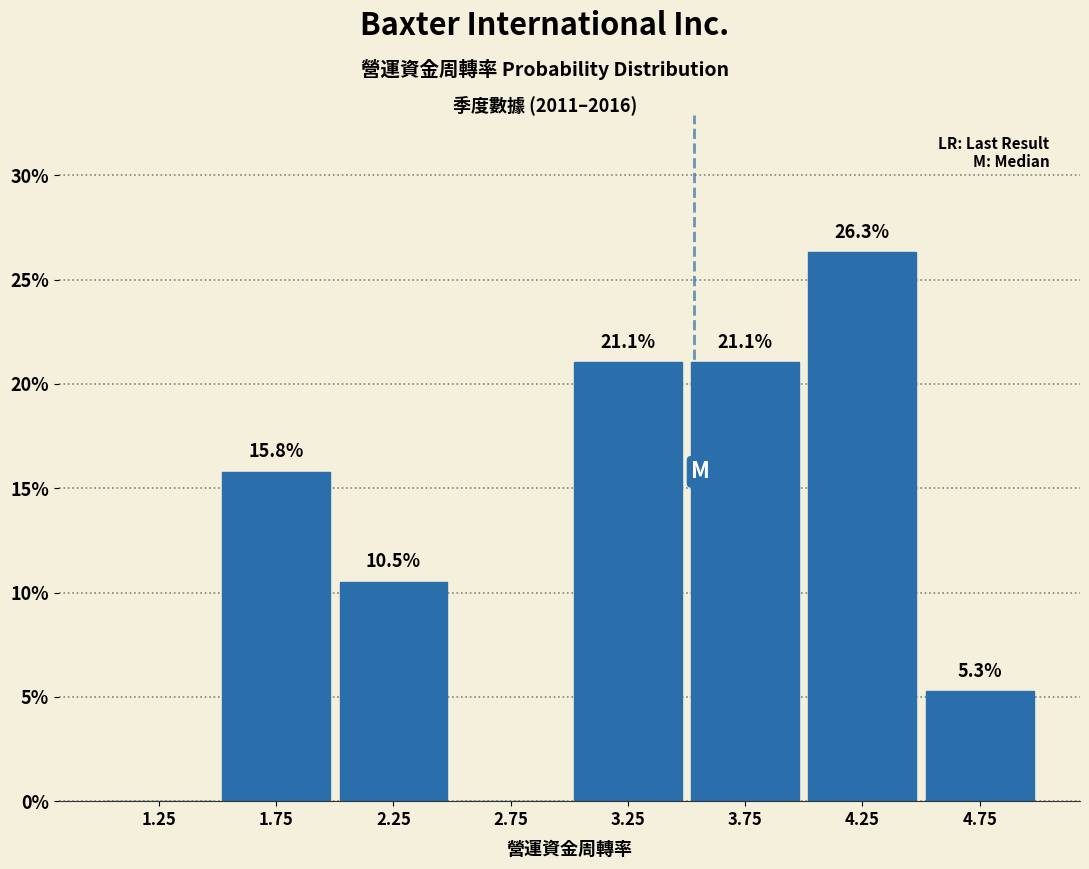

Which range on the x-axis has the tallest bar?

4.0 to 4.5